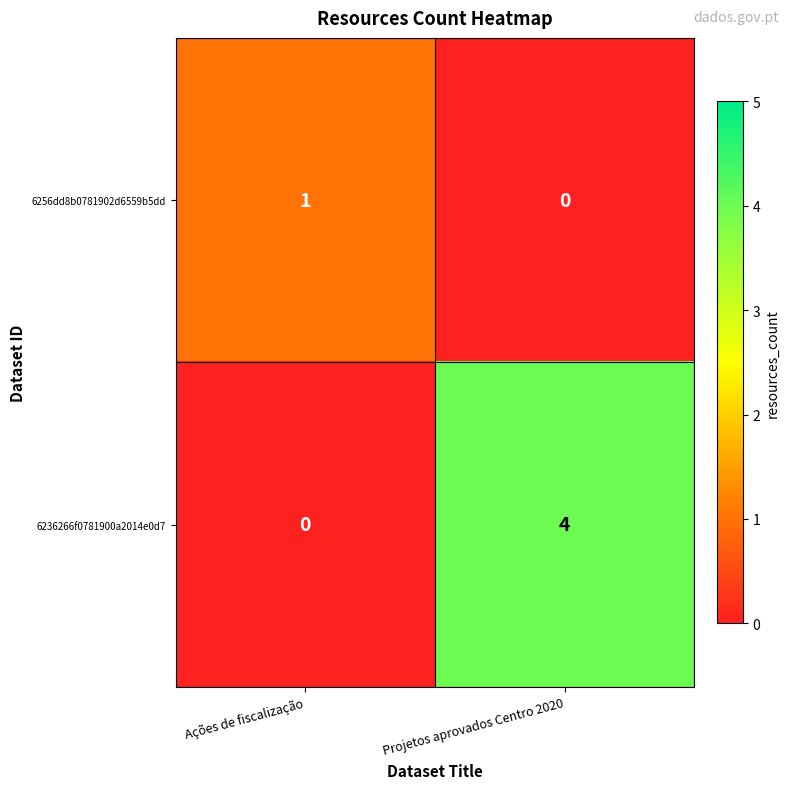

What is the total value across all series at Ações de fiscalização?

1